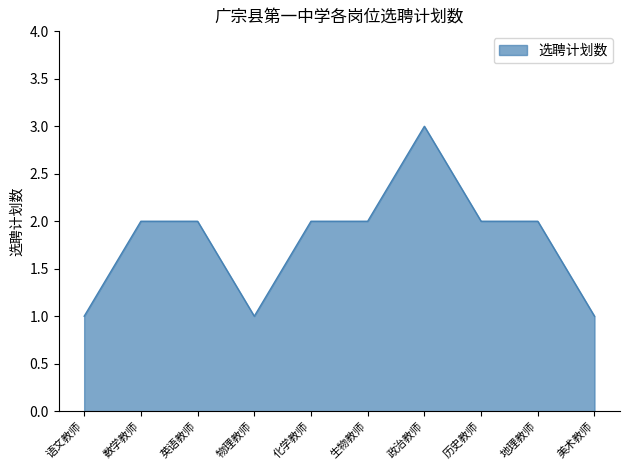

What position from the left is 地理教师?

9